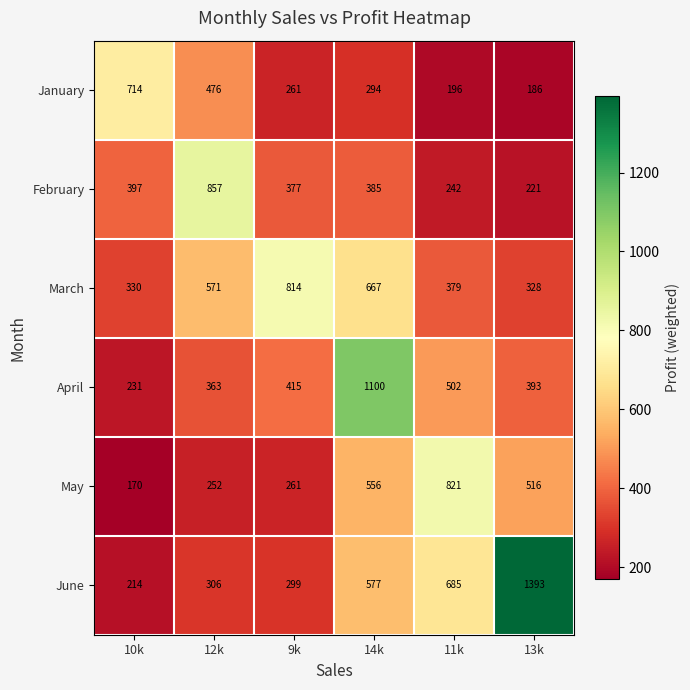

List the series in order of their peak value, highest first.

June, April, February, May, March, January